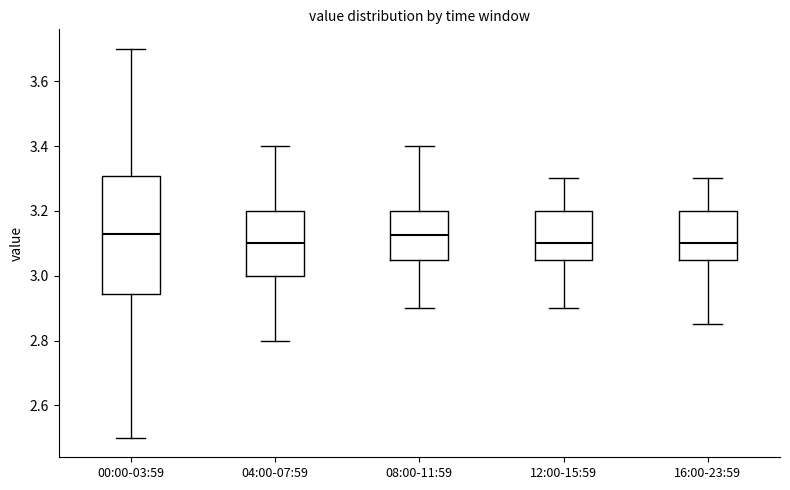

Where does the upper whisker of the box for 04:00-07:59 end on the y-axis? The values are not printed on the chart, so give them approximately, as read against the axis.

3.40